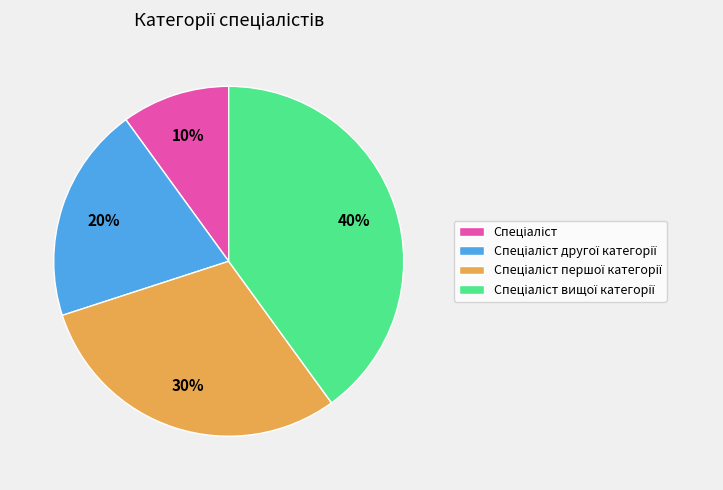

Does any single category account for the majority?

No